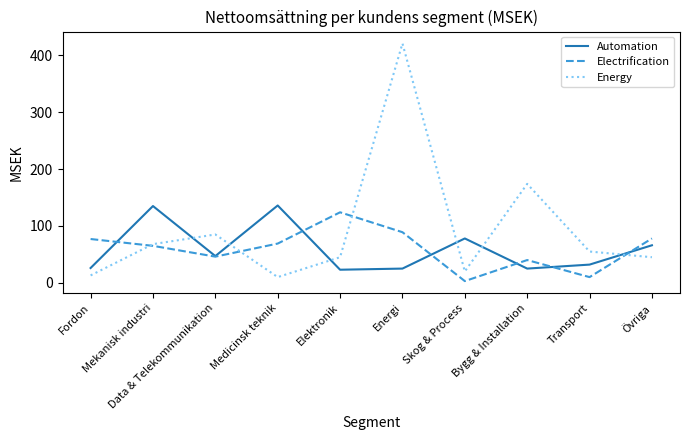

At Transport, list the series in order from smallest to largest.

Electrification, Automation, Energy